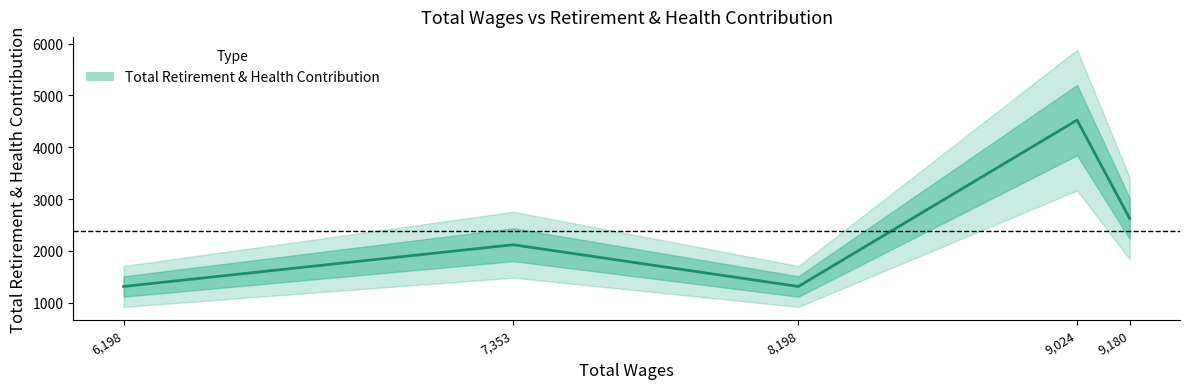

Reading left to right, transcribe all the data shown in this chart.

6198.0=1314	7353.0=2119	8198.0=1314	9024.0=4523	9180.0=2625